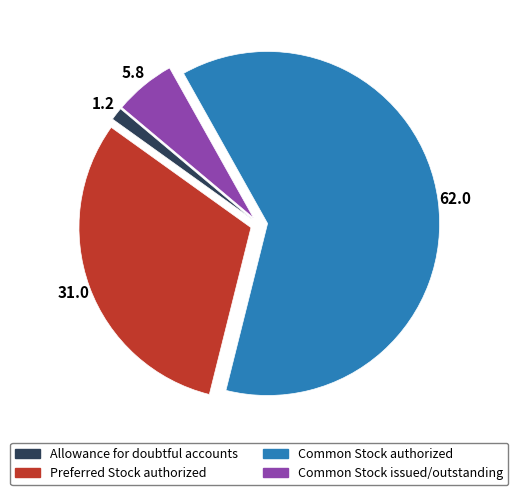

True or false: Common Stock issued/outstanding accounts for 1% of the total.

False